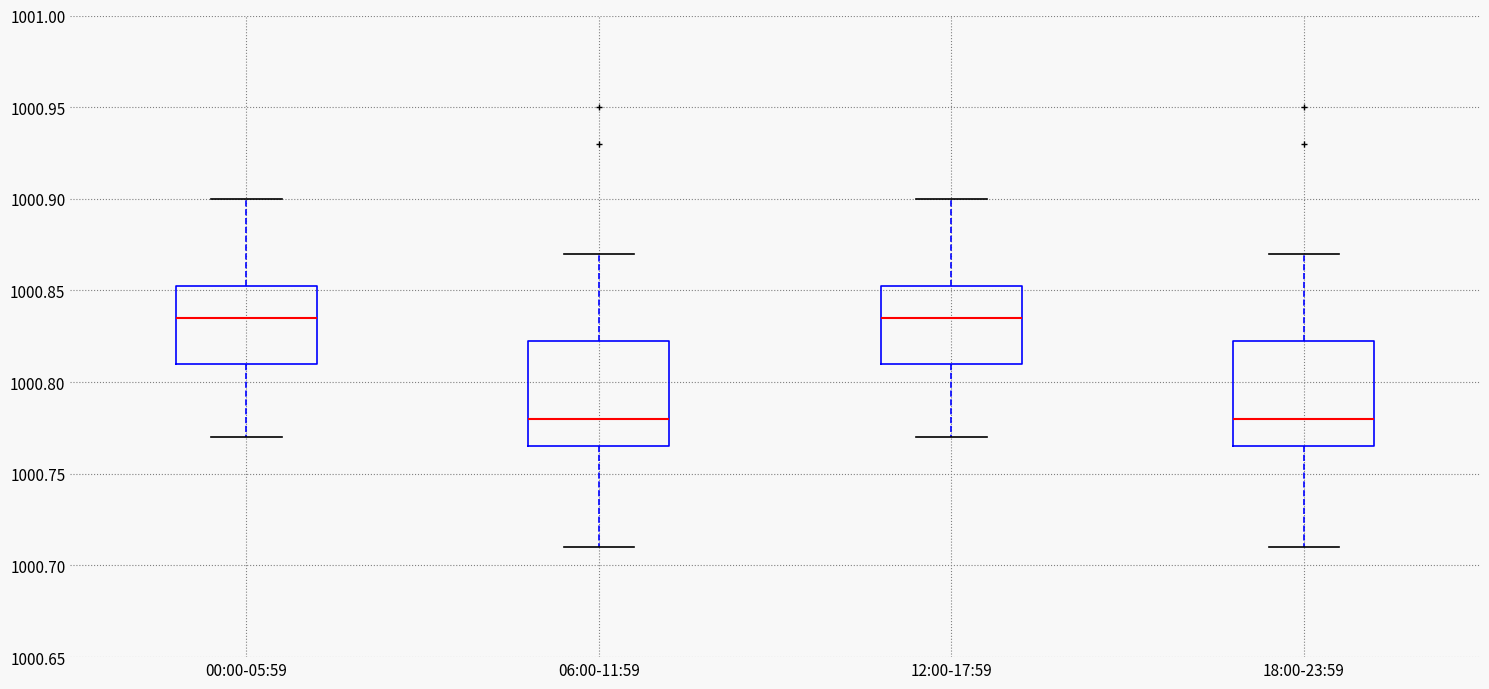

Where is the upper edge of the box for 12:00-17:59 on the y-axis? The values are not printed on the chart, so give them approximately, as read against the axis.

1000.855